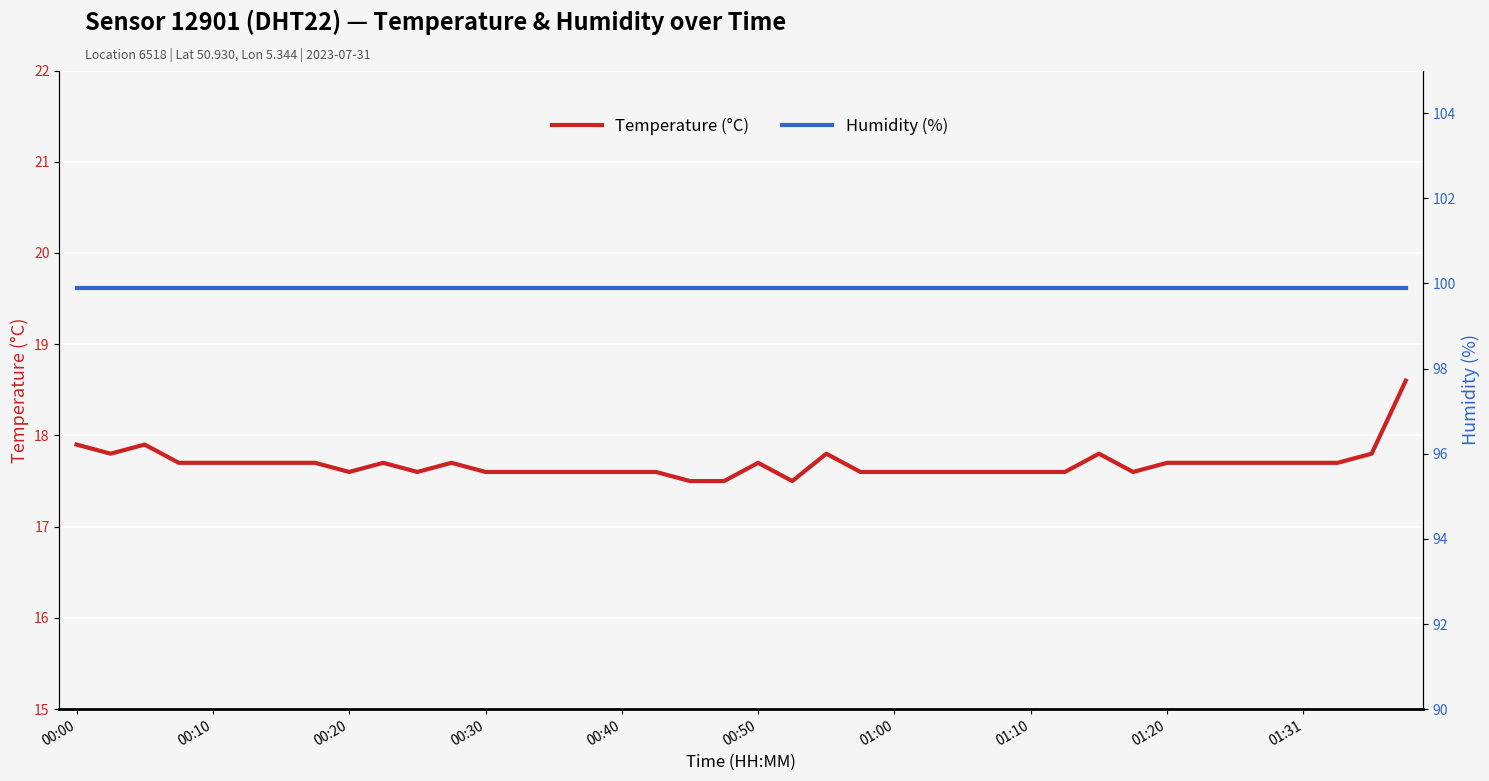

Which category has the highest value in the humidity series?

00:00